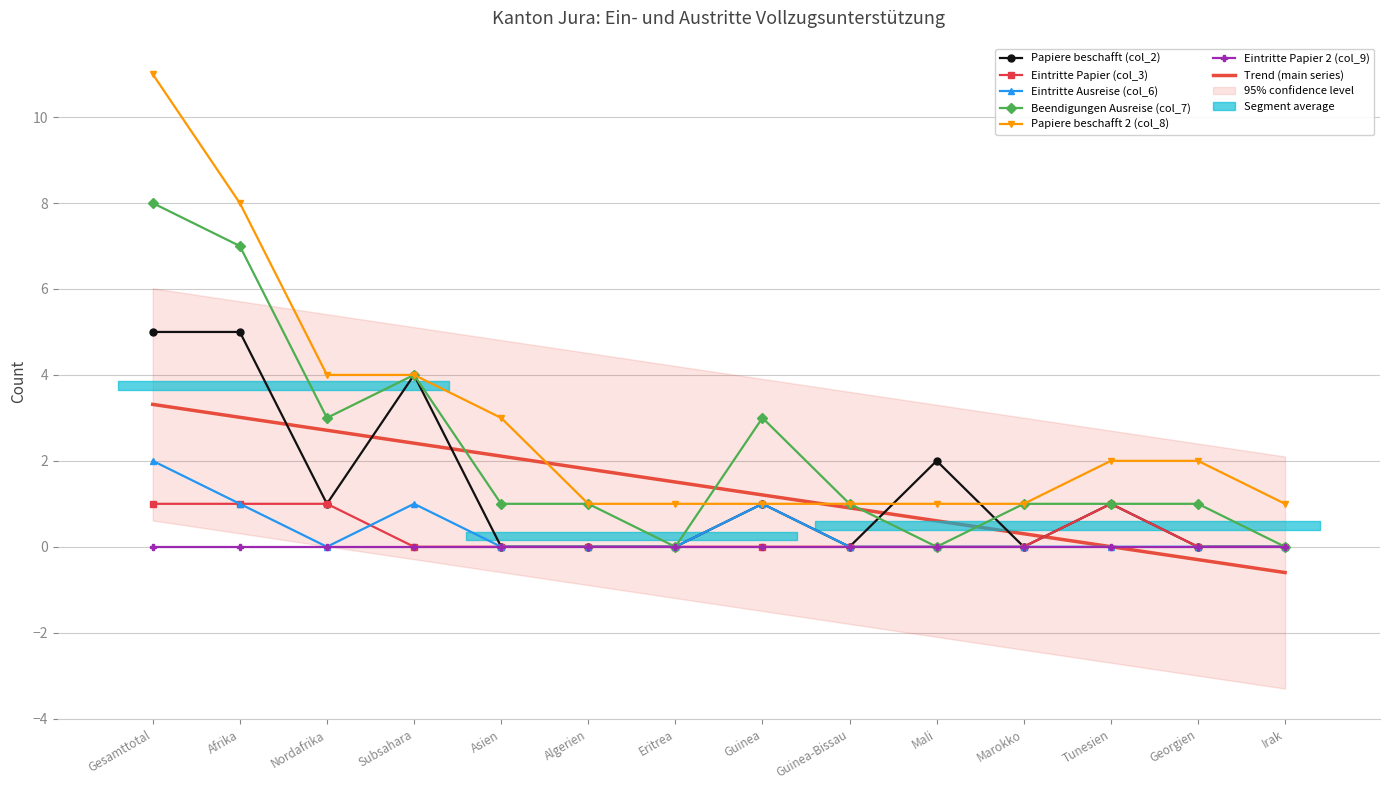

What is the difference between the highest and lowest values at Subsahara?

4